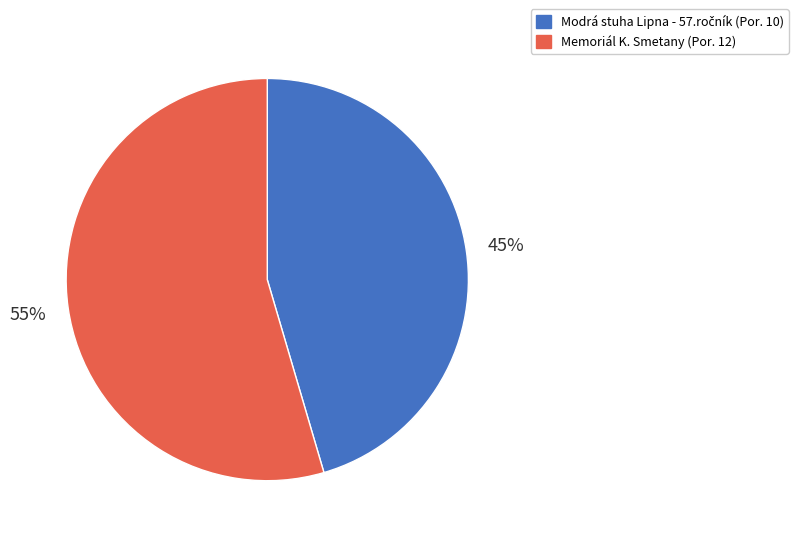

To the nearest percent, what percentage of the pie is Memoriál K. Smetany (Por. 12)?

55%